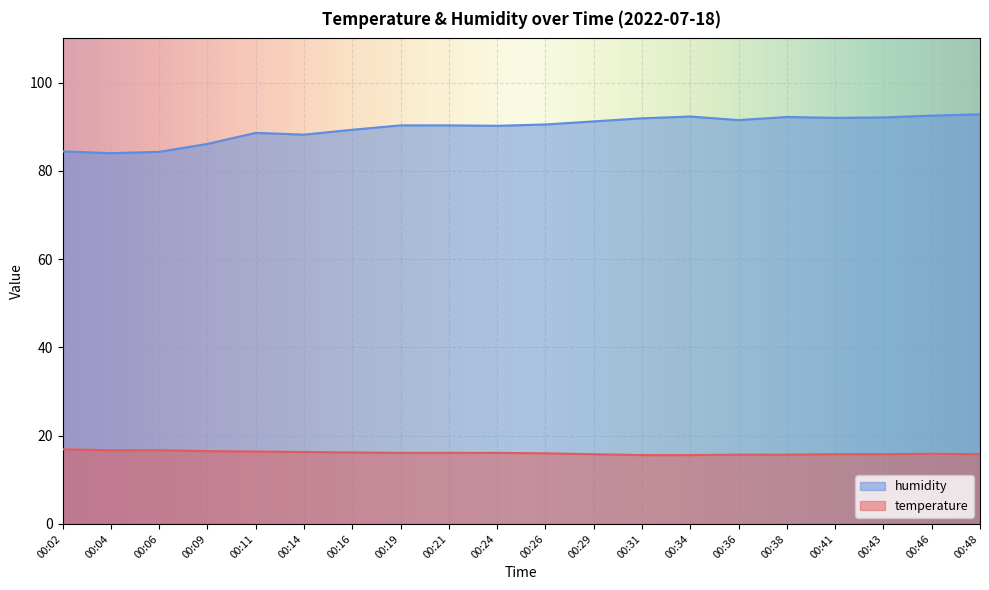

True or false: temperature and humidity intersect in this chart.

False